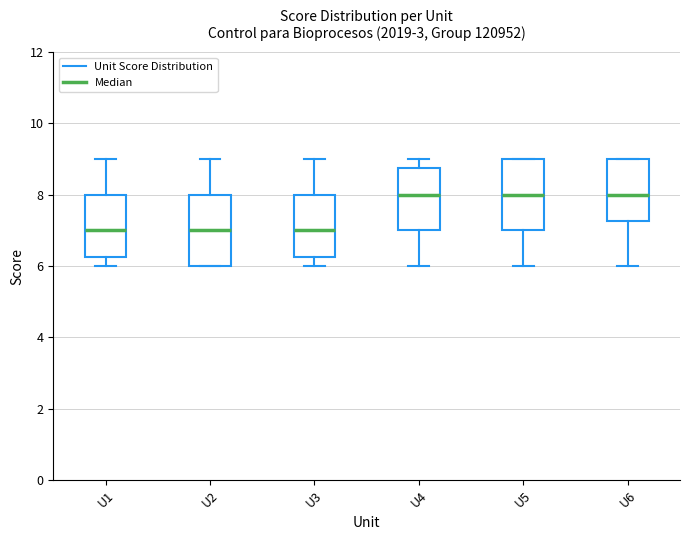

Reading left to right, transcribe this box plot: for each box, give where its median line is, the range the box spans, and where its two whiskers end, as read against the y-axis. The values are not printed on the chart, so give them approximately, as read against the axis.

U1: median 7.0, box 6.2 to 8.0, whiskers 6.0 to 9.0
U2: median 7.0, box 6.0 to 8.0, whiskers 6.0 to 9.0
U3: median 7.0, box 6.2 to 8.0, whiskers 6.0 to 9.0
U4: median 8.0, box 7.0 to 8.8, whiskers 6.0 to 9.0
U5: median 8.0, box 7.0 to 9.0, whiskers 6.0 to 9.0
U6: median 8.0, box 7.2 to 9.0, whiskers 6.0 to 9.0